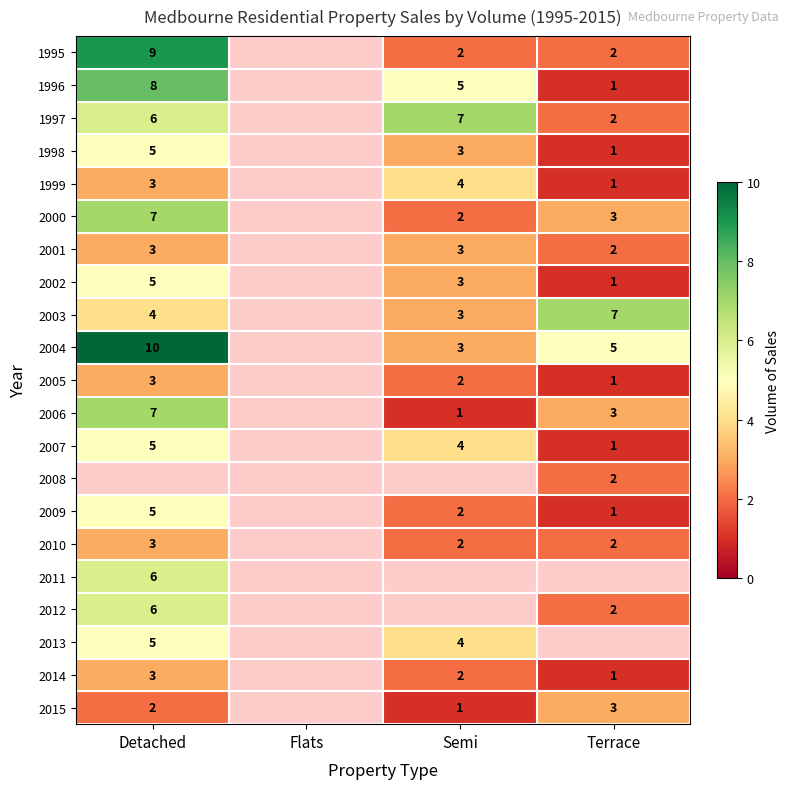

Is the value of 1995 at Detached greater than the value of 2010 at Terrace?

Yes